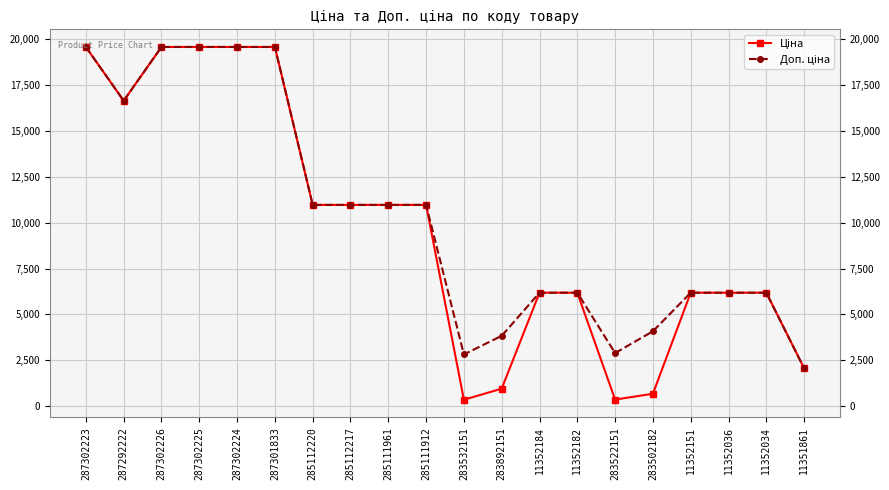

What is the total value across all series at 285111912?

21928.8